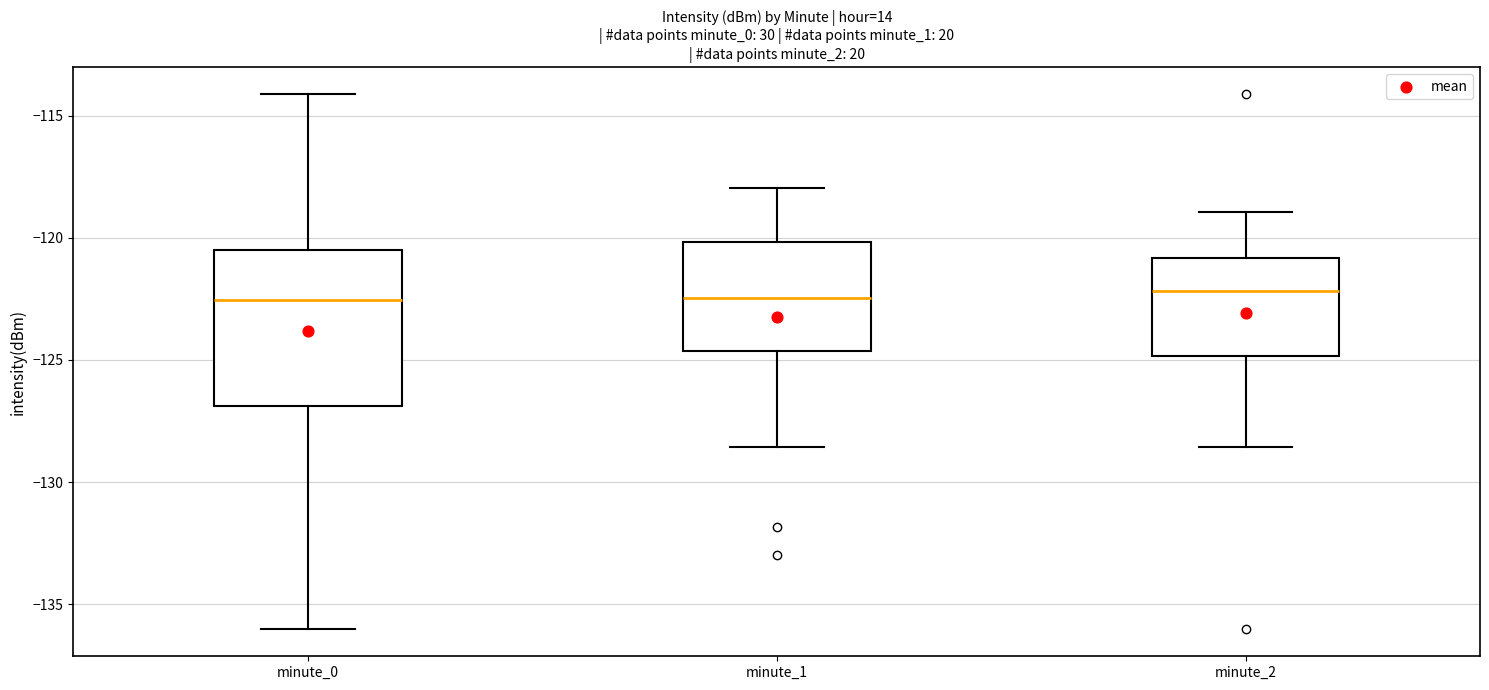

Reading left to right, transcribe this box plot: for each box, give where its median line is, the range the box spans, and where its two whiskers end, as read against the y-axis. The values are not printed on the chart, so give them approximately, as read against the axis.

minute_0: median -122.5, box -127.0 to -120.5, whiskers -136.0 to -114.0
minute_1: median -122.5, box -124.5 to -120.0, whiskers -128.5 to -118.0
minute_2: median -122.0, box -125.0 to -121.0, whiskers -128.5 to -119.0